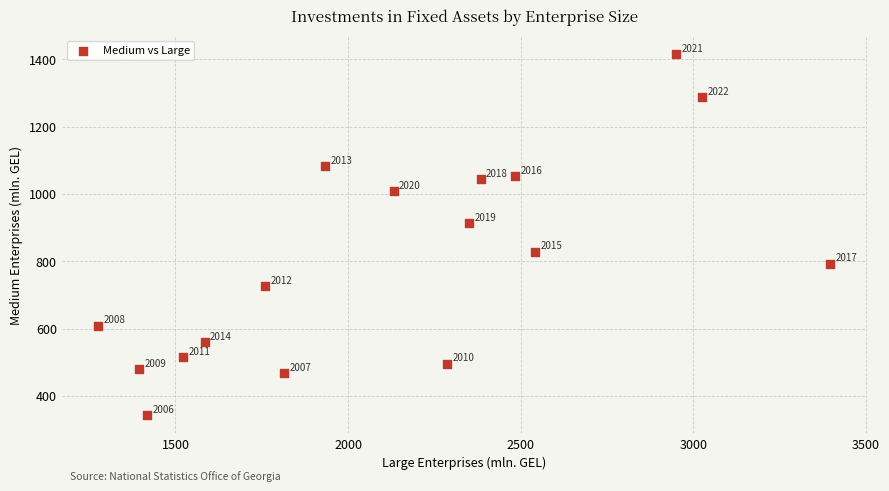

What is the range of Y values (max minus min)?

1073.6